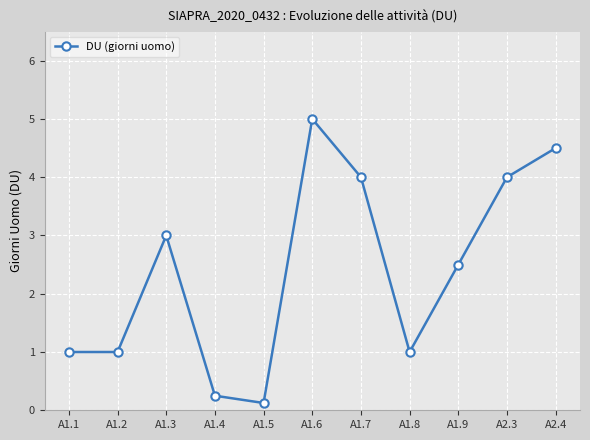

Is it true that the value at A1.8 is 1.0?

True